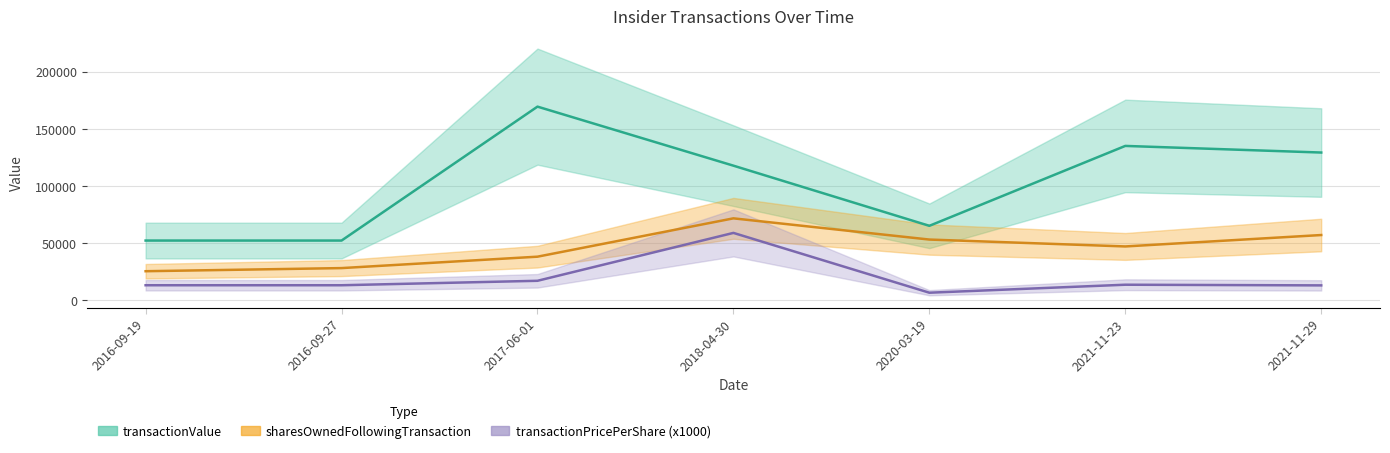

What is the difference between the second highest and second lowest values in the transactionValue series?

82904.0